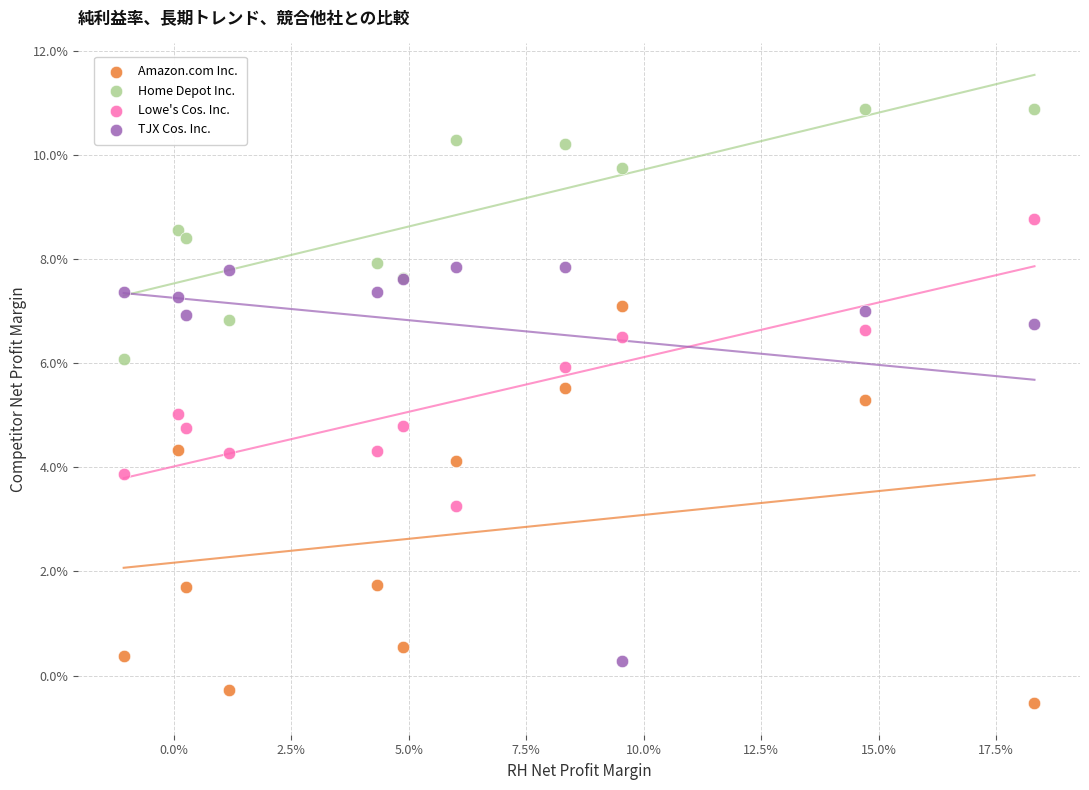

What are all the series names shown in the legend?

Amazon.com Inc., Home Depot Inc., Lowe's Cos. Inc., TJX Cos. Inc.